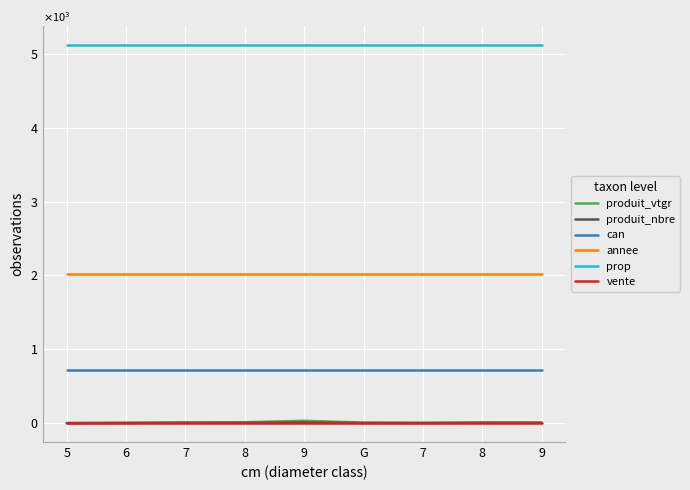

Which has a higher value, 7 or 7?

7